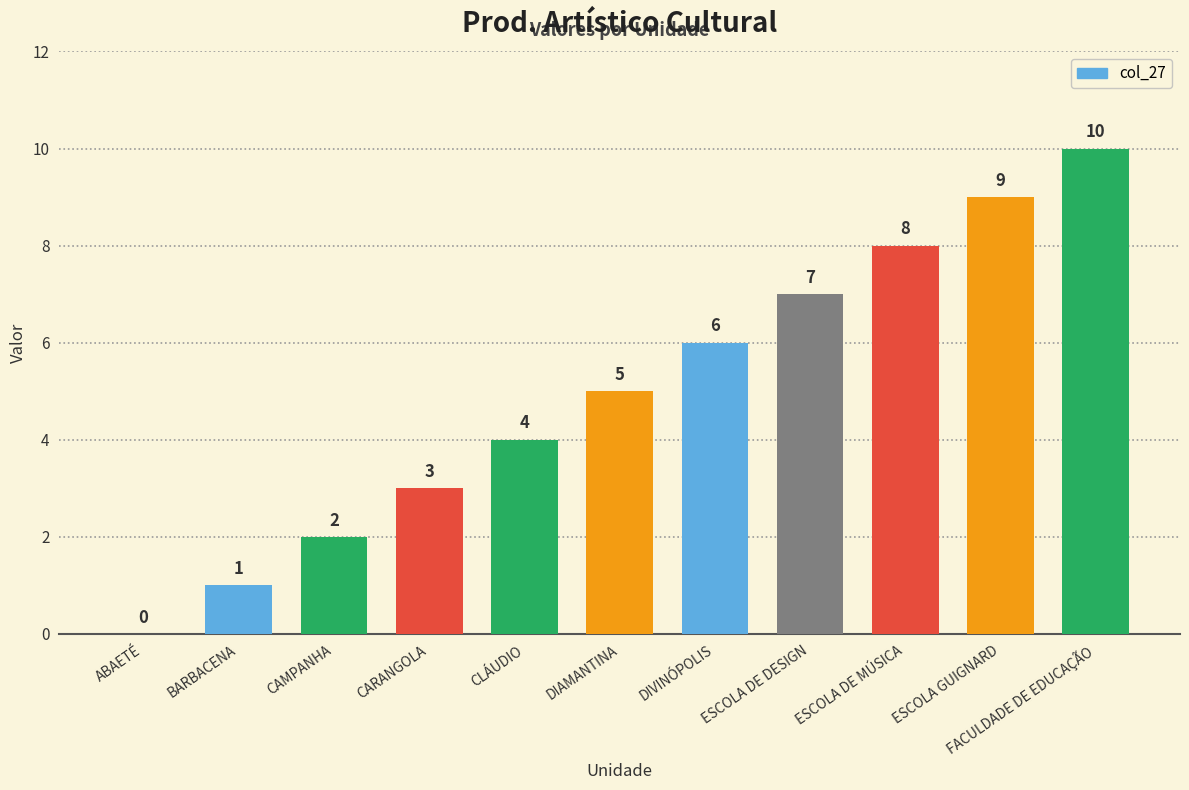

The value at DIAMANTINA is 5. True or false?

True